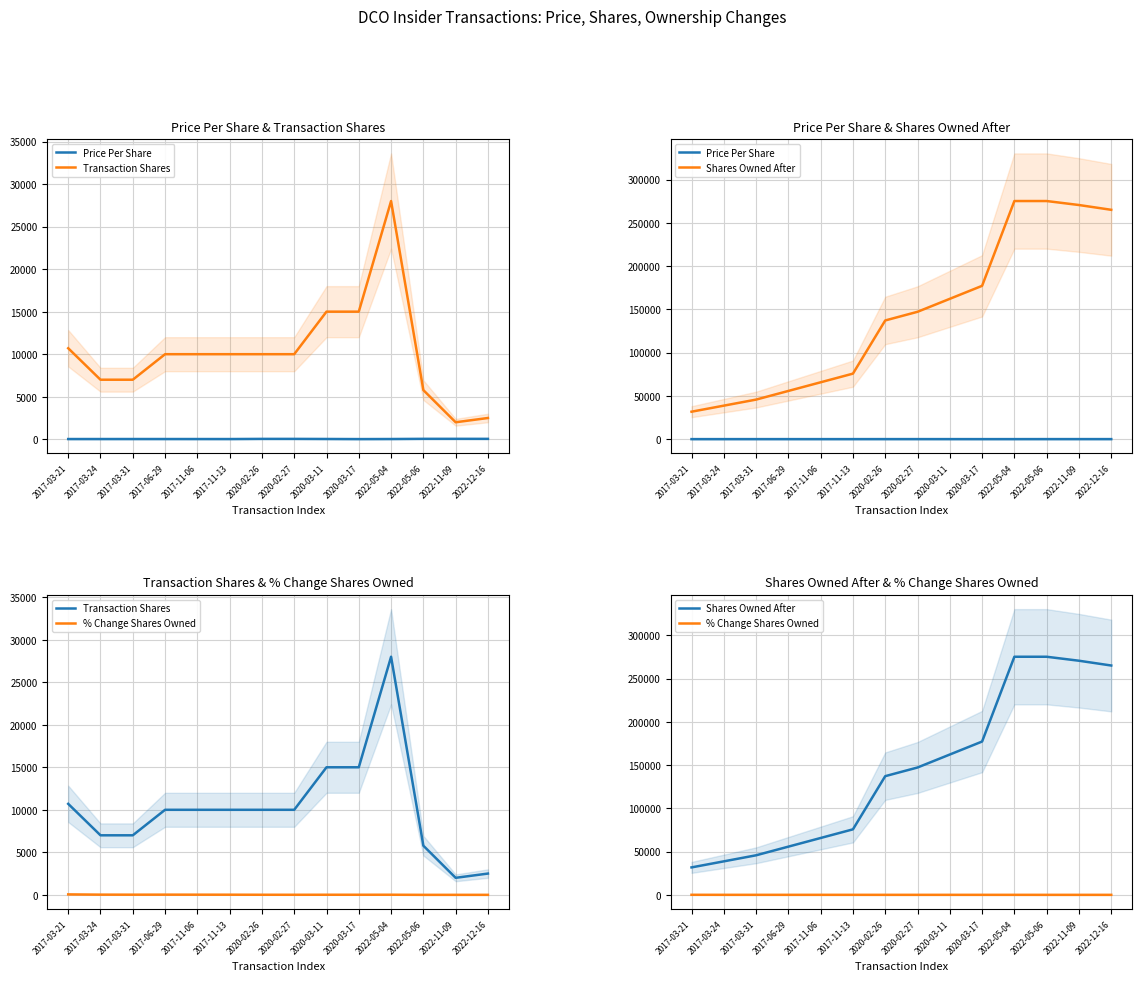

Read the % Change Shares Owned value at 2022-05-06.

-2.0